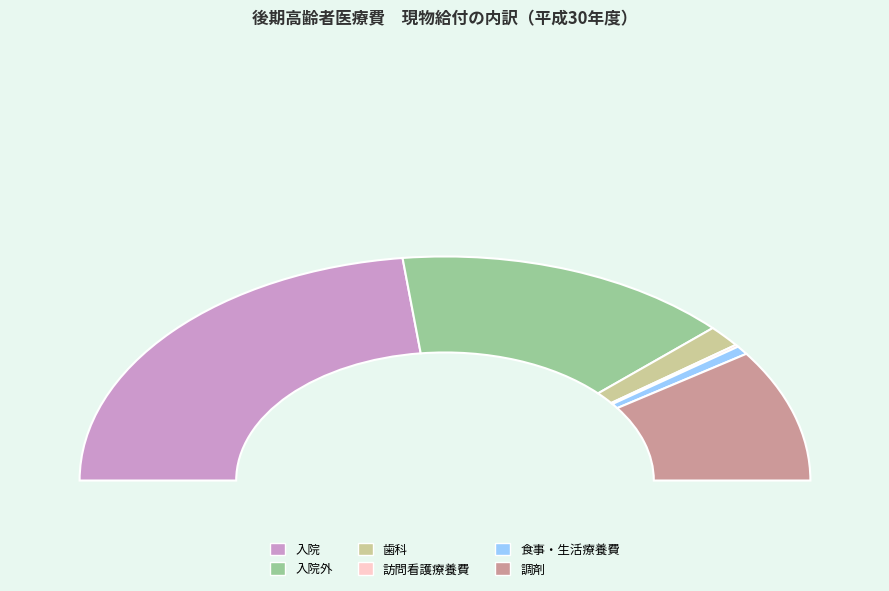

Rank the categories by value from highest to lowest.

入院, 入院外, 調剤, 歯科, 食事・生活療養費, 訪問看護療養費